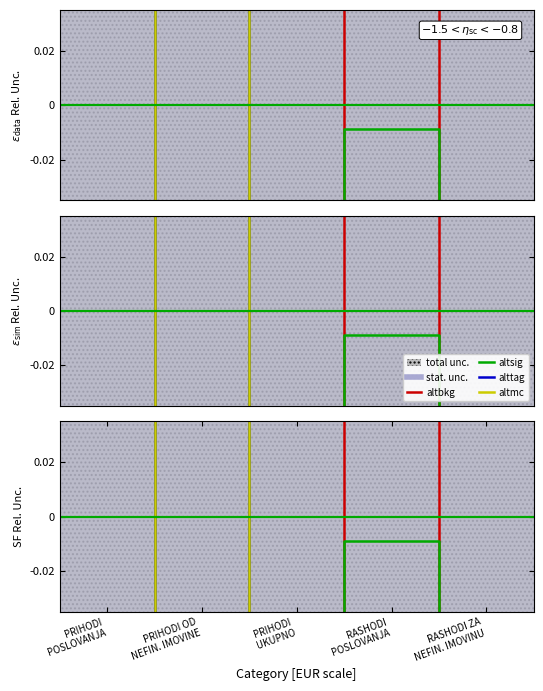

True or false: altbkg has more than 2 interior local peaks.

False